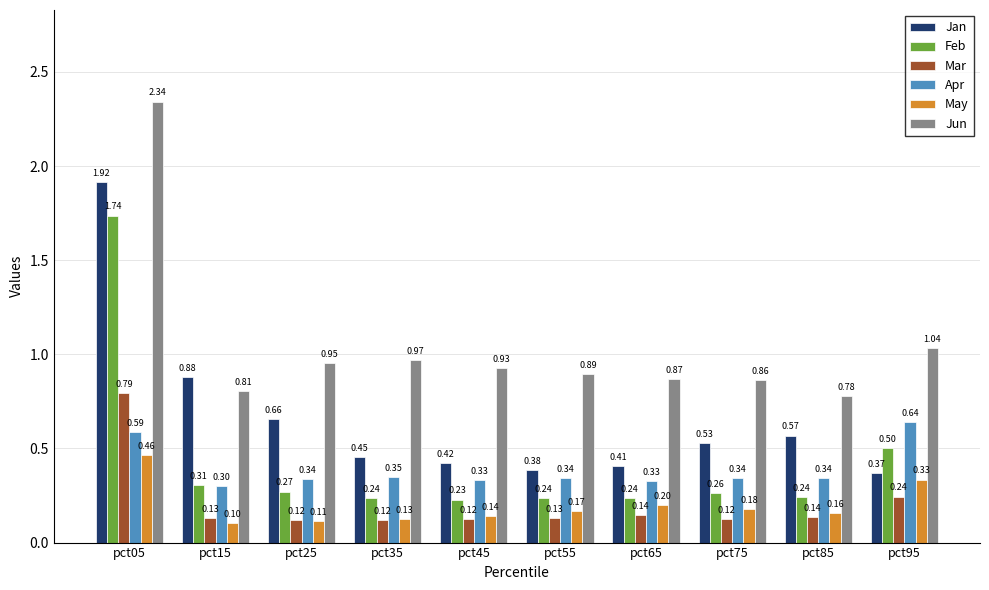

At which category is the sum across all series the highest?

pct05